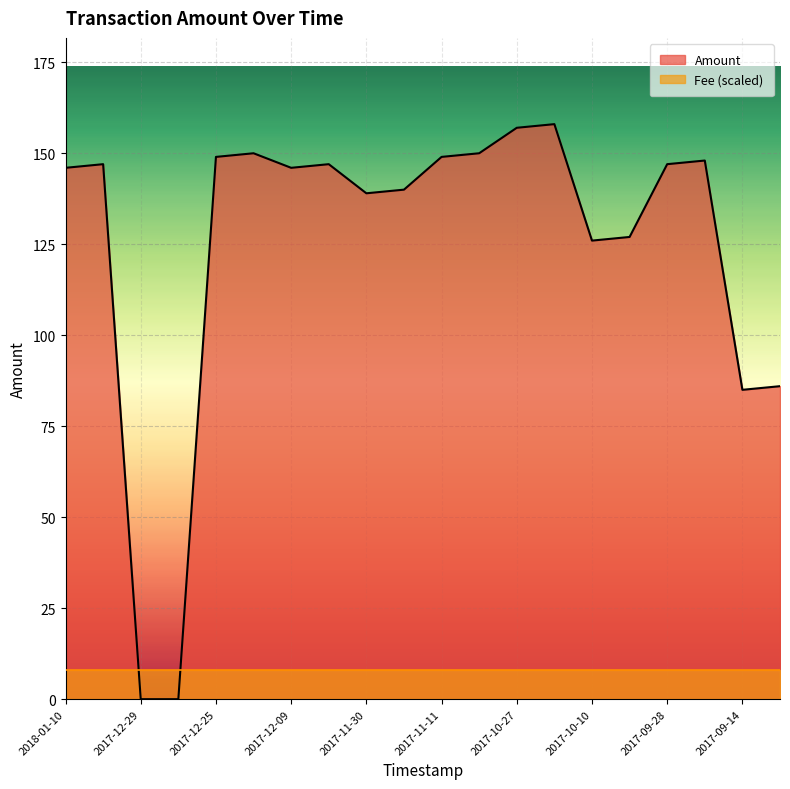

True or false: Fee (scaled) and Amount cross at least once.

True